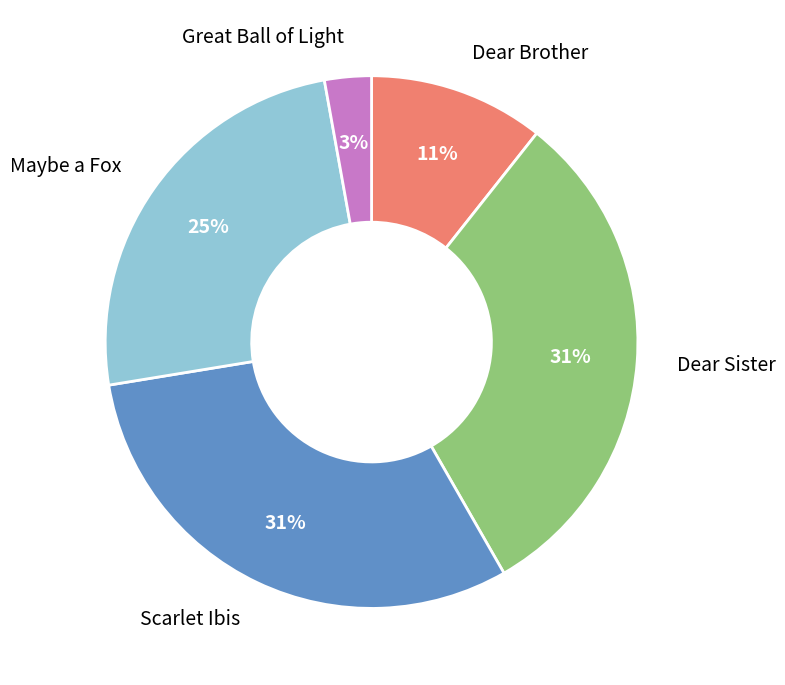

The Dear Sister slice represents 41% of the pie. True or false?

False